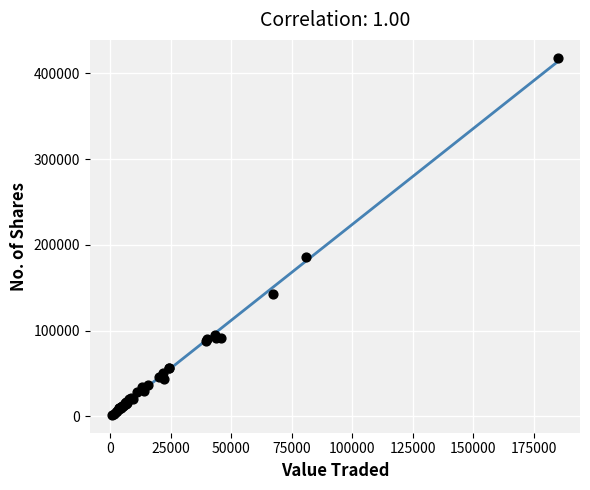

What Y value in the scatter plot is closest to 210103?

186522